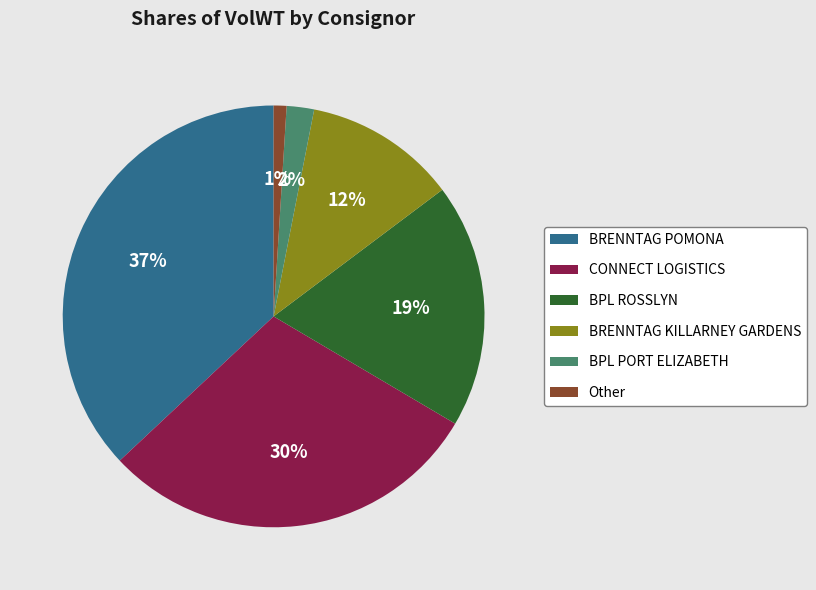

Does BRENNTAG POMONA represent more than half of the total?

No